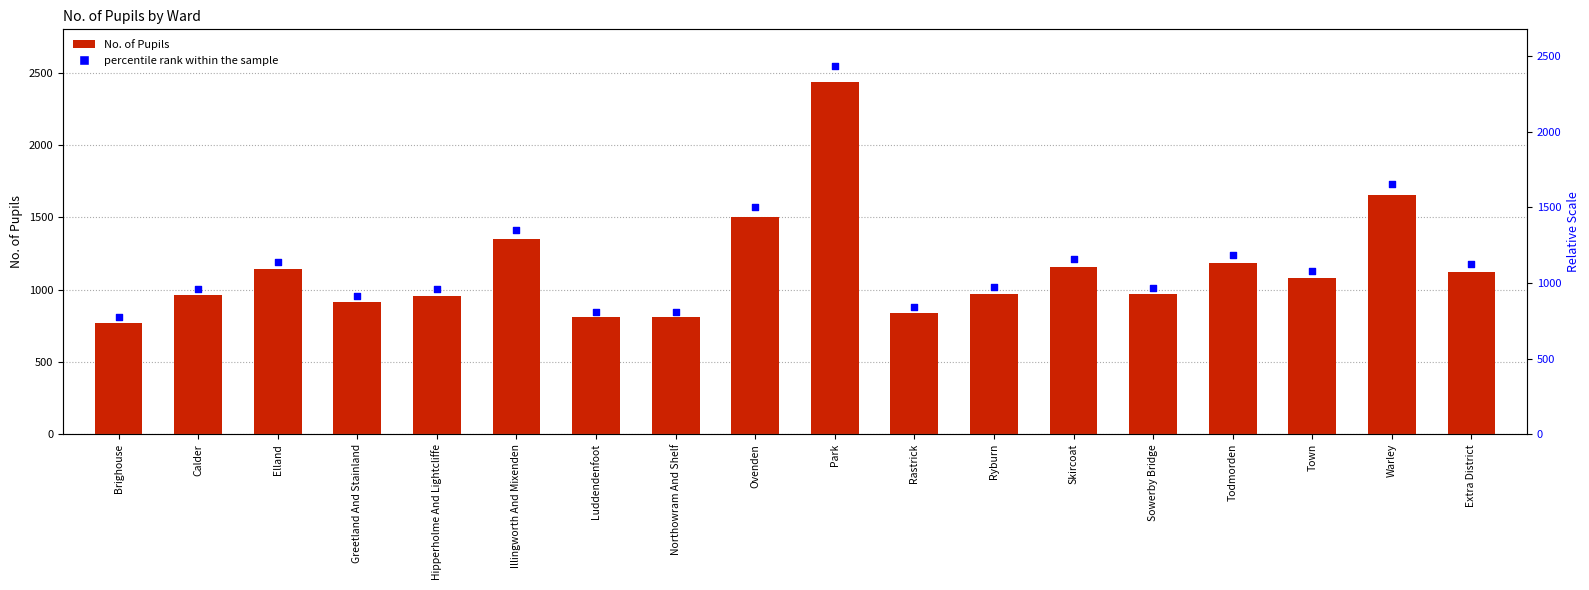

Is the value of No. of Pupils at Skircoat greater than the value of percentile rank within the sample at Luddendenfoot?

Yes